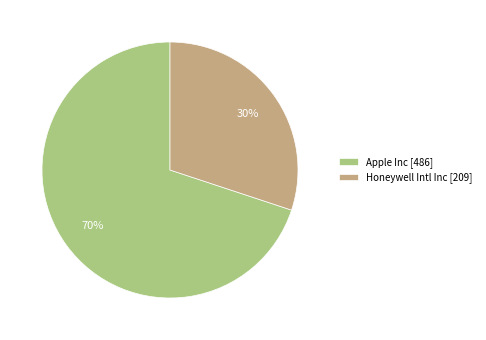

Which category has the smallest portion of the pie?

Honeywell Intl Inc